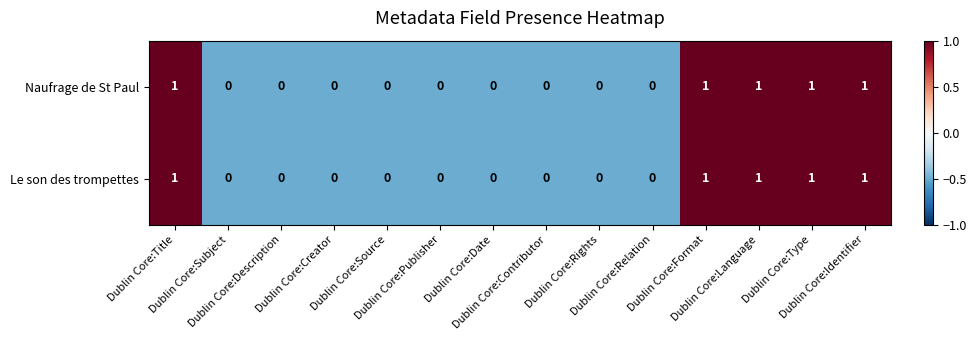

How many positive values does the Le son des trompettes series have?

5